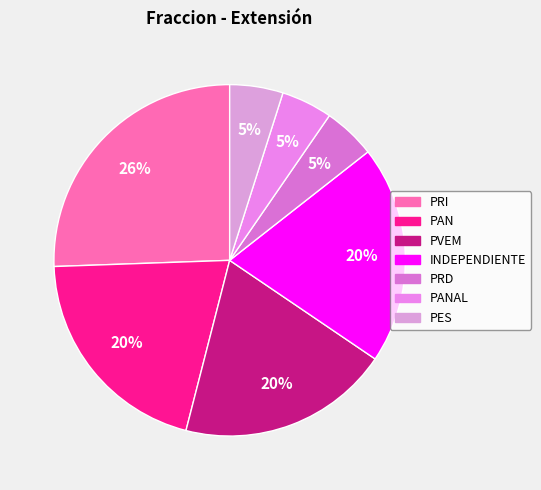

How many segments does this pie chart have?

7